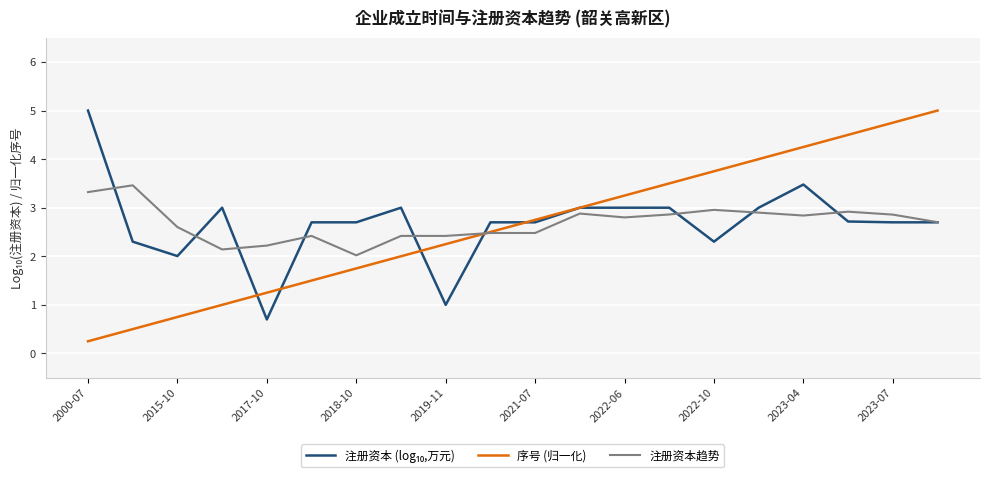

At how many categories does at least one series exceed 2?

20